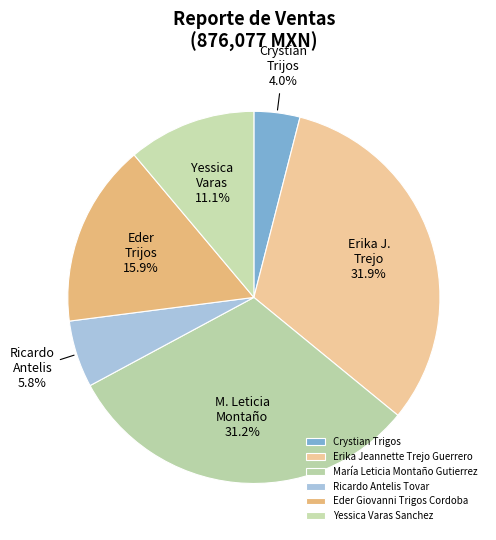

Rank the categories by value from highest to lowest.

Erika Jeannette Trejo Guerrero, María Leticia Montaño Gutierrez, Eder Giovanni Trigos Cordoba, Yessica Varas Sanchez, Ricardo Antelis Tovar, Crystian Trigos